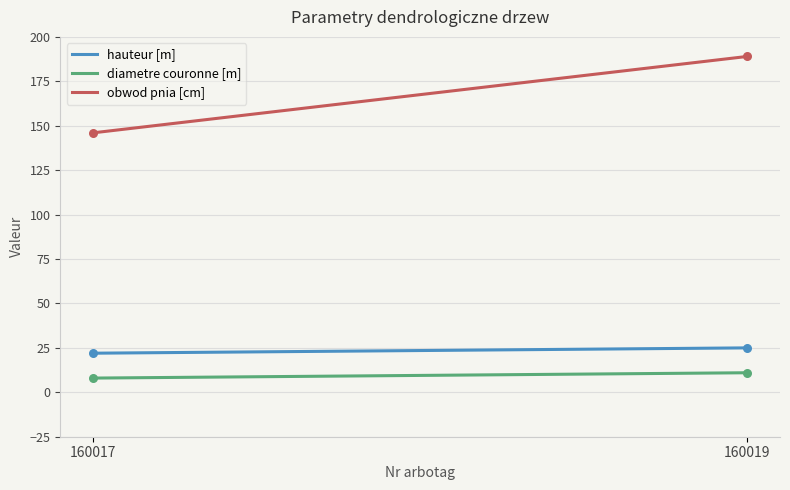

Which series has the largest range (max minus min)?

obwod pnia [cm]